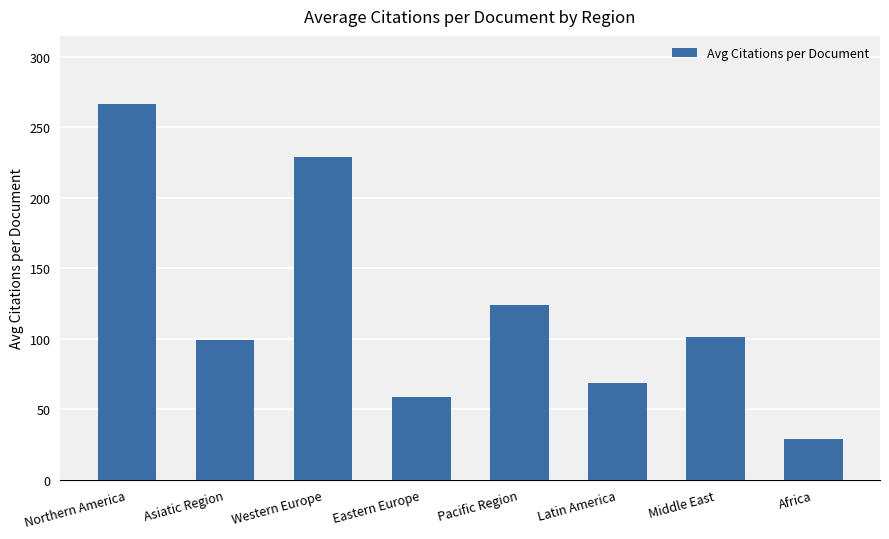

True or false: the data shows 95.2 at Latin America.

False